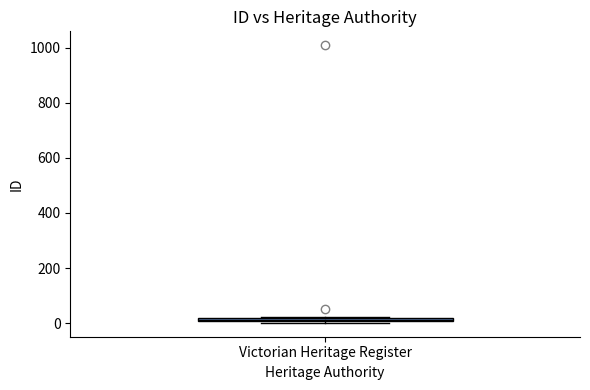

Where is the upper edge of the box for Victorian Heritage Register on the y-axis? The values are not printed on the chart, so give them approximately, as read against the axis.

20